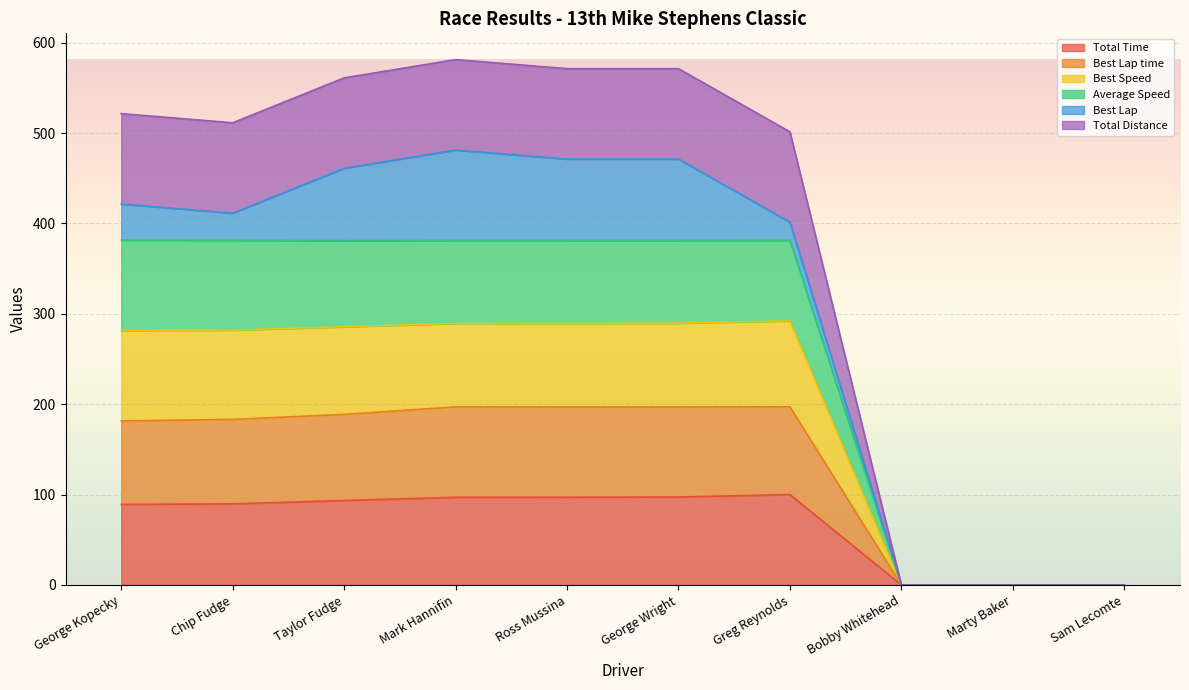

What is the label of the 5th point from the left?

Ross Mussina